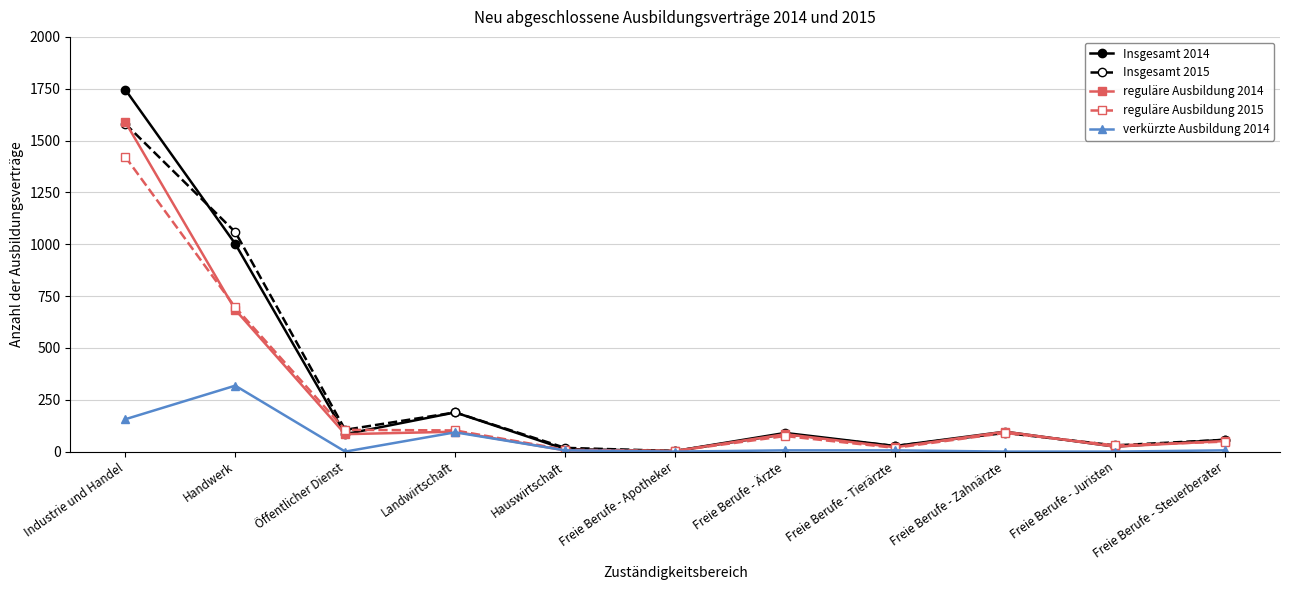

Does the chart display data point markers on the line(s)?

Yes